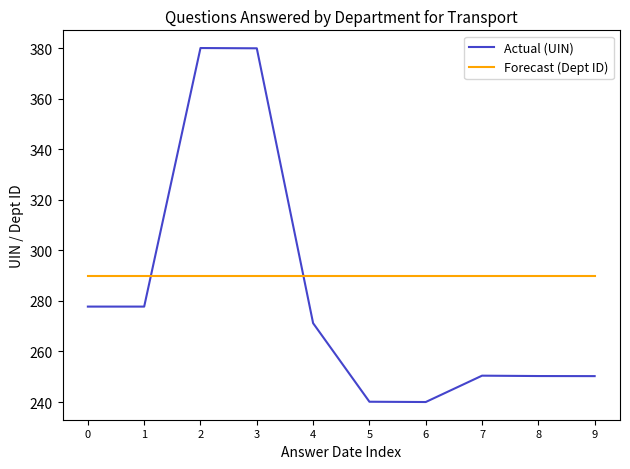

What is the minimum value shown in the chart?

240.0